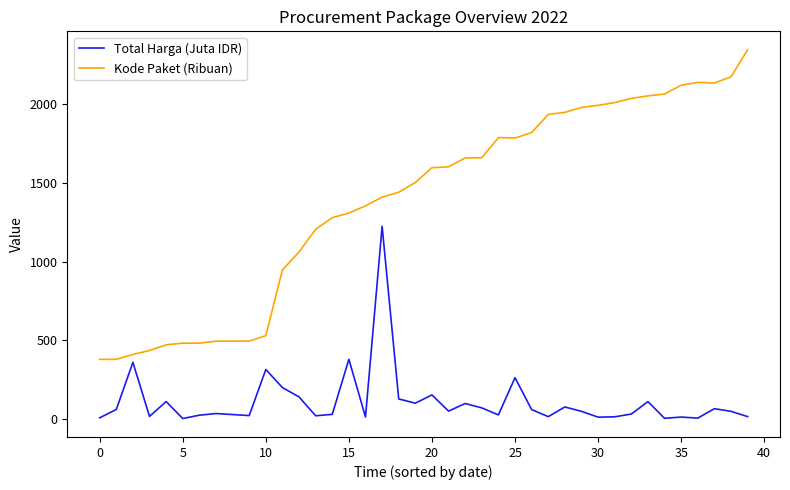

Rank the series by their maximum value, from highest to lowest.

Kode Paket (Ribuan), Total Harga (Juta IDR)